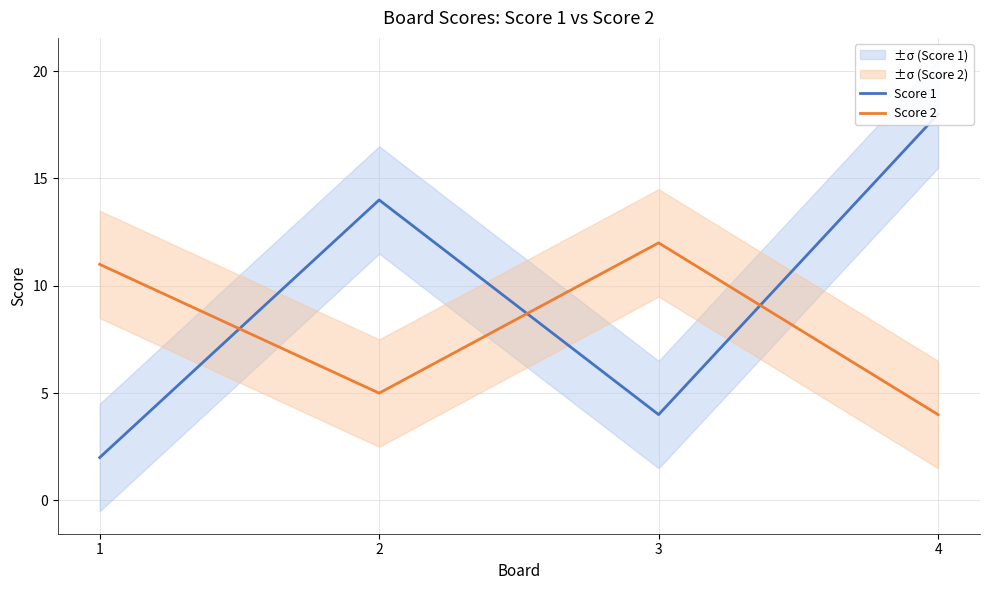

Where does the Score 1 series first go above 14?

4